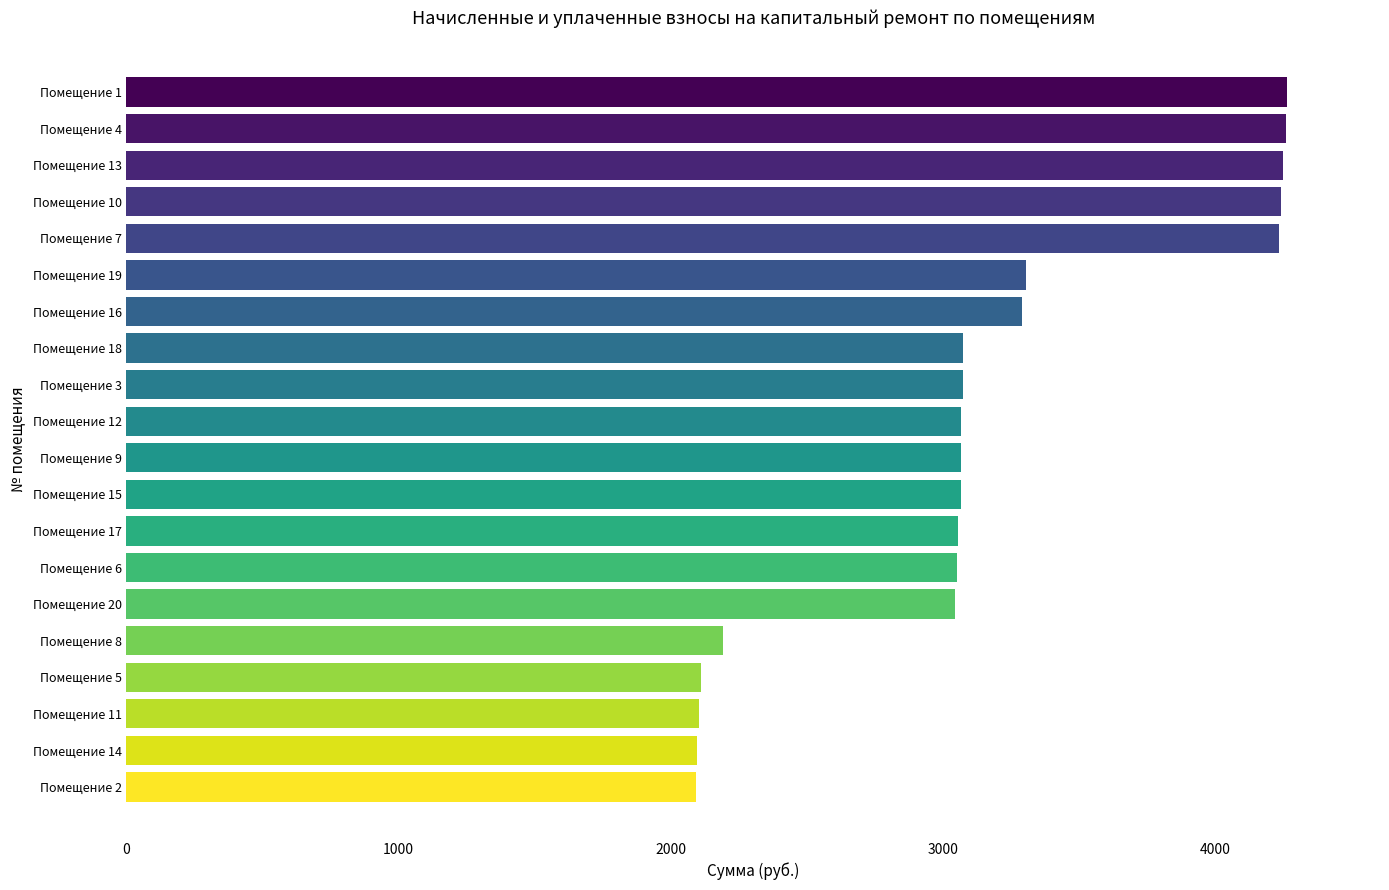

What is the greatest value displayed?

4264.0